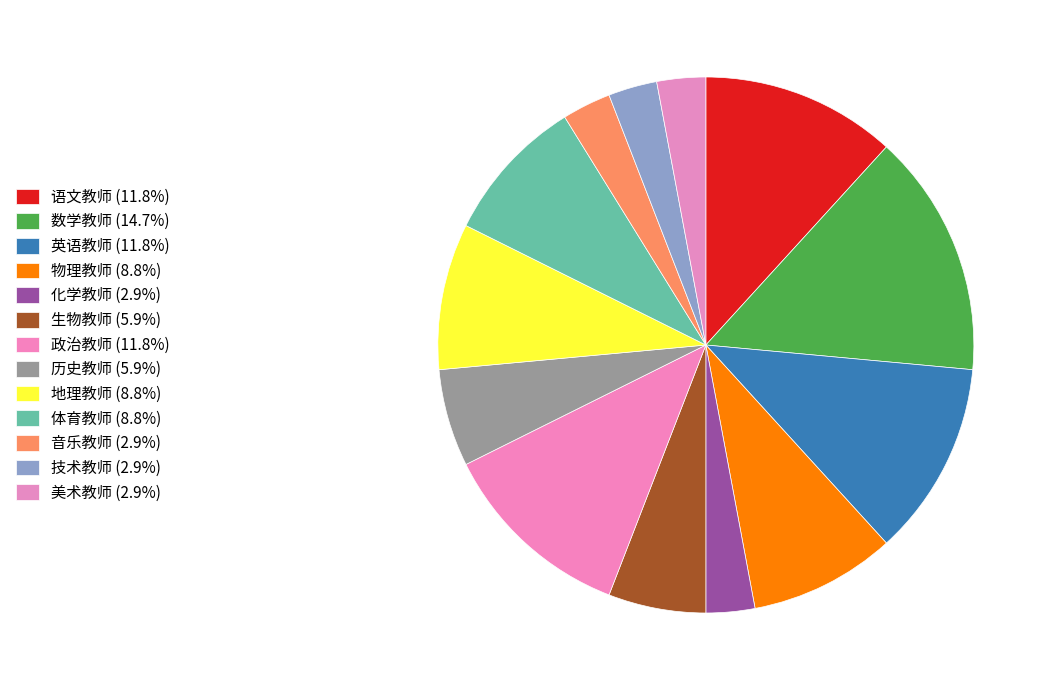

To the nearest percent, what percentage of the pie is 地理教师?

9%